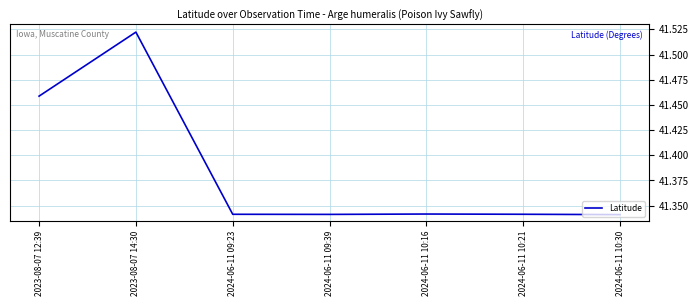

At which category does the data reach its first local peak?

2023-08-07 14:30